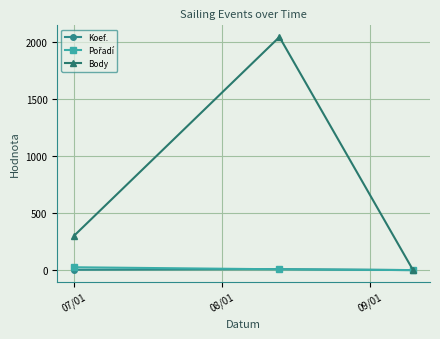

How many distinct data groups are displayed?

3